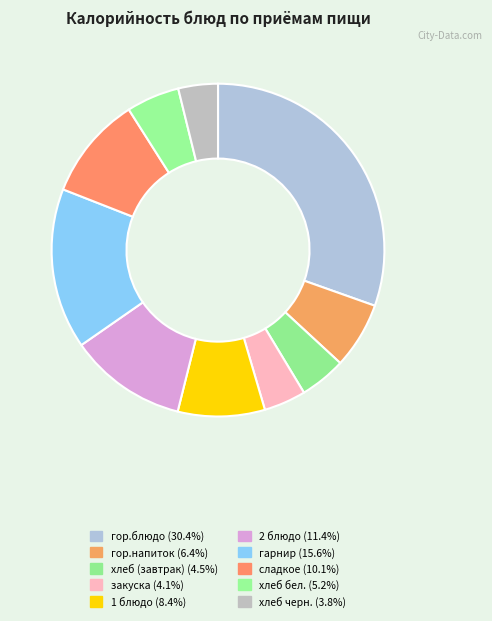

What percentage is the 2 блюдо slice, to the nearest percent?

11%